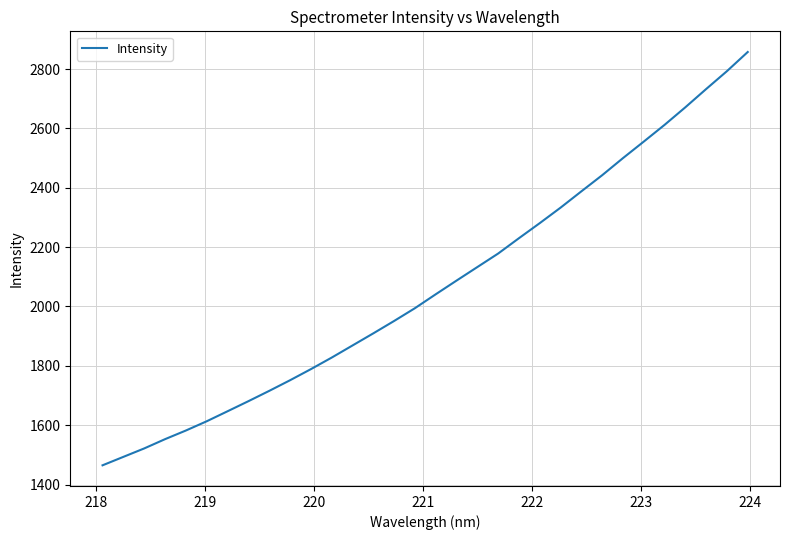

What is the minimum value shown in the chart?

1464.7